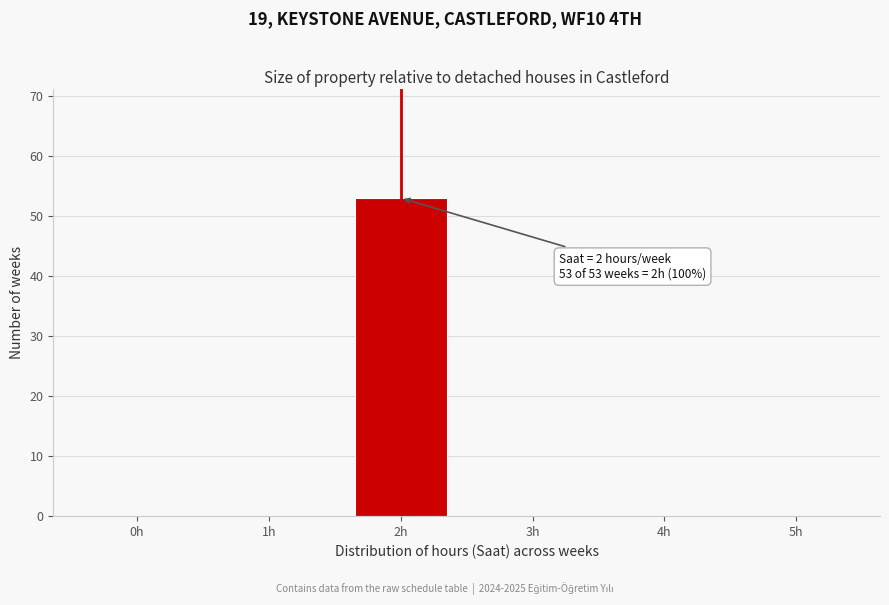

Reading left to right, list all the values displayed in this chart.

0h=0	1h=0	2h=53	3h=0	4h=0	5h=0